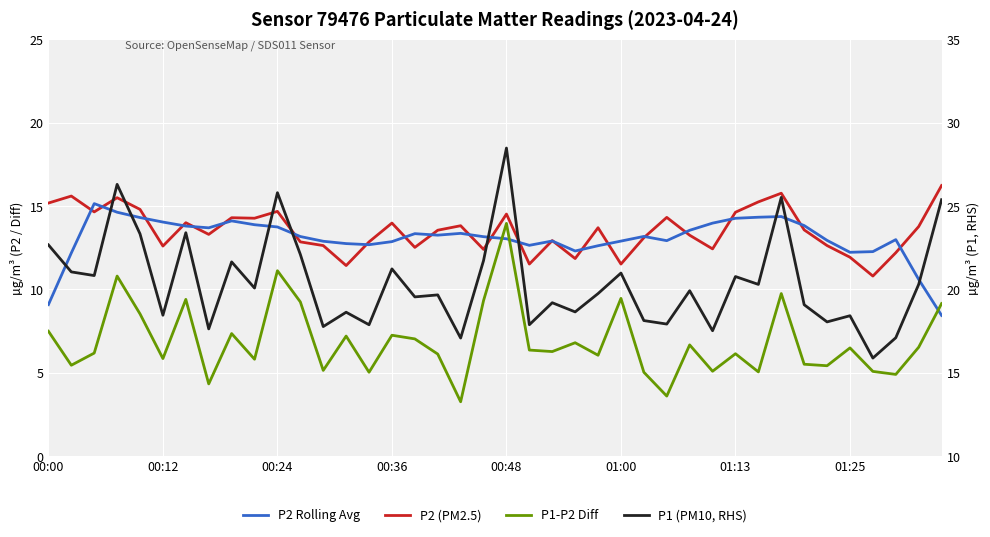

True or false: P1-P2 Diff and P2 (PM2.5) cross at least once.

False